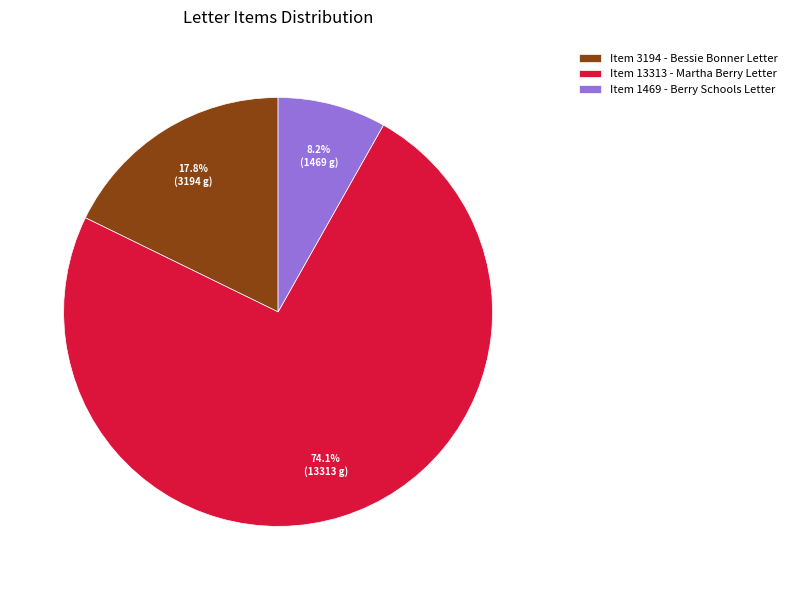

Rank the categories by value from lowest to highest.

Item 1469 - Berry Schools Letter, Item 3194 - Bessie Bonner Letter, Item 13313 - Martha Berry Letter